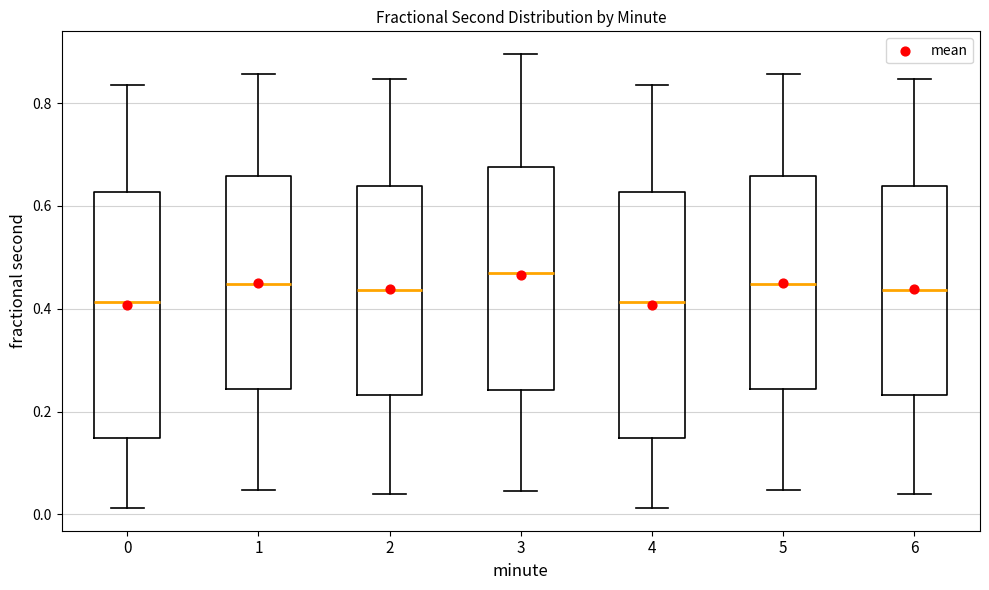

Reading left to right, transcribe this box plot: for each box, give where its median line is, the range the box spans, and where its two whiskers end, as read against the y-axis. The values are not printed on the chart, so give them approximately, as read against the axis.

0: median 0.42, box 0.14 to 0.62, whiskers 0.02 to 0.84
1: median 0.44, box 0.24 to 0.66, whiskers 0.04 to 0.86
2: median 0.44, box 0.24 to 0.64, whiskers 0.04 to 0.84
3: median 0.46, box 0.24 to 0.68, whiskers 0.04 to 0.90
4: median 0.42, box 0.14 to 0.62, whiskers 0.02 to 0.84
5: median 0.44, box 0.24 to 0.66, whiskers 0.04 to 0.86
6: median 0.44, box 0.24 to 0.64, whiskers 0.04 to 0.84